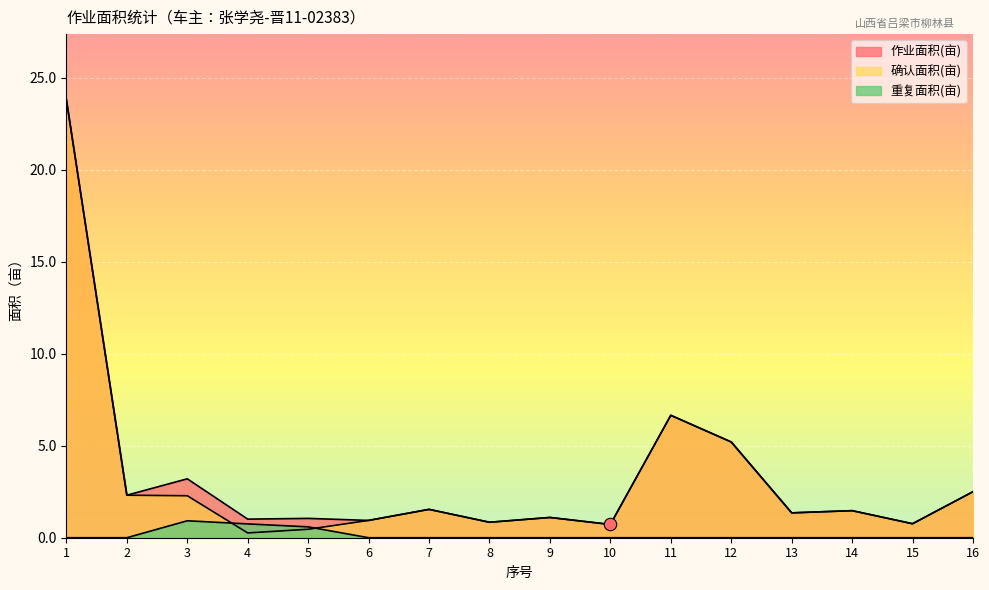

Which series has the widest spread of Y values?

确认面积(亩)